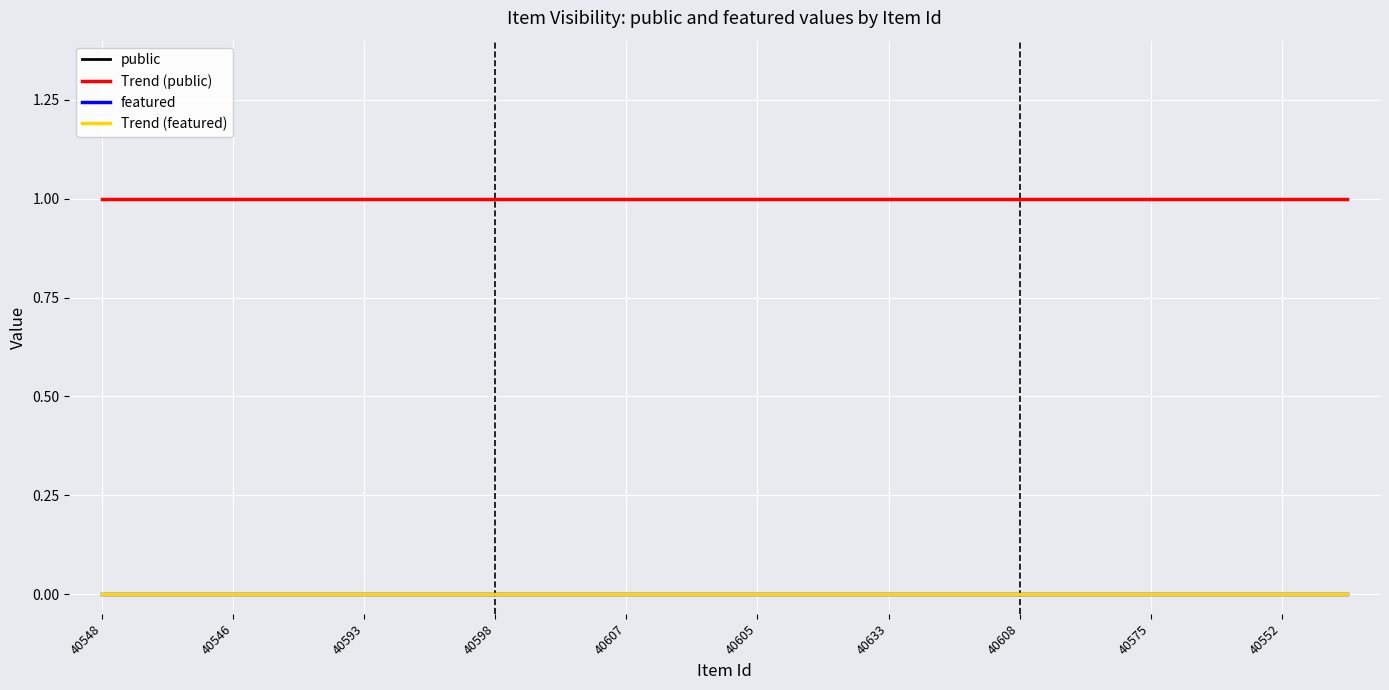

Which category has the highest value in the Trend (public) series?

40548